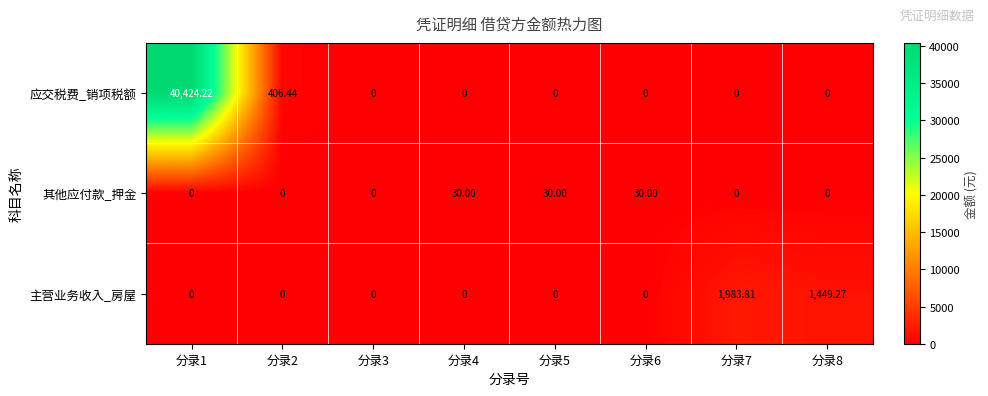

Which series has the largest total across all categories?

应交税费_销项税额